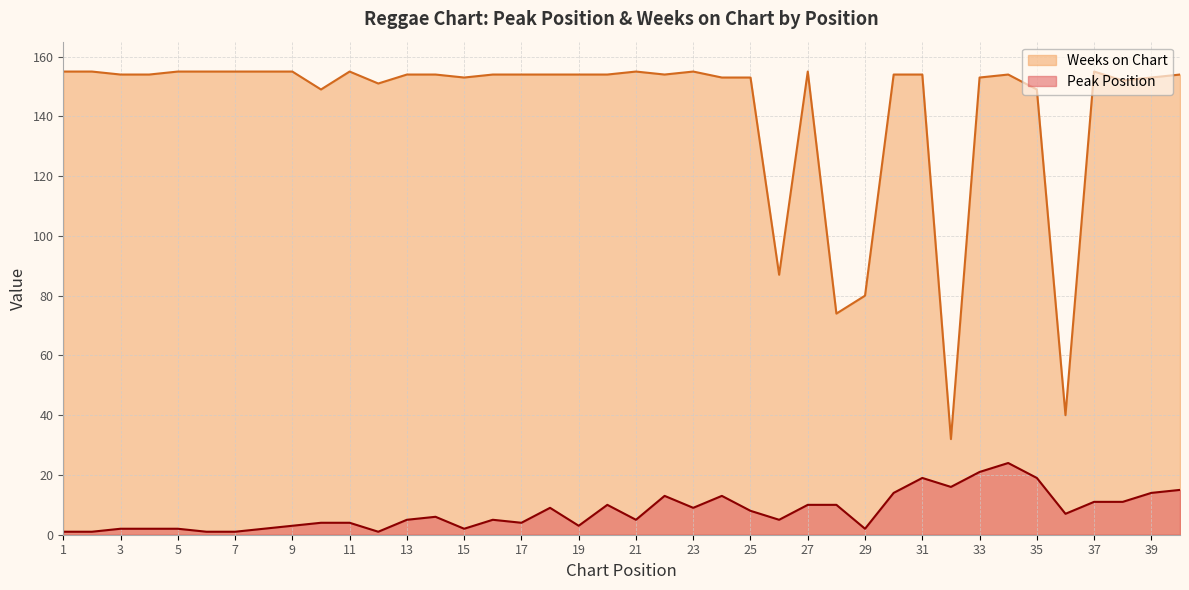

Rank the series by their average value, from highest to lowest.

Weeks on Chart, Peak Position